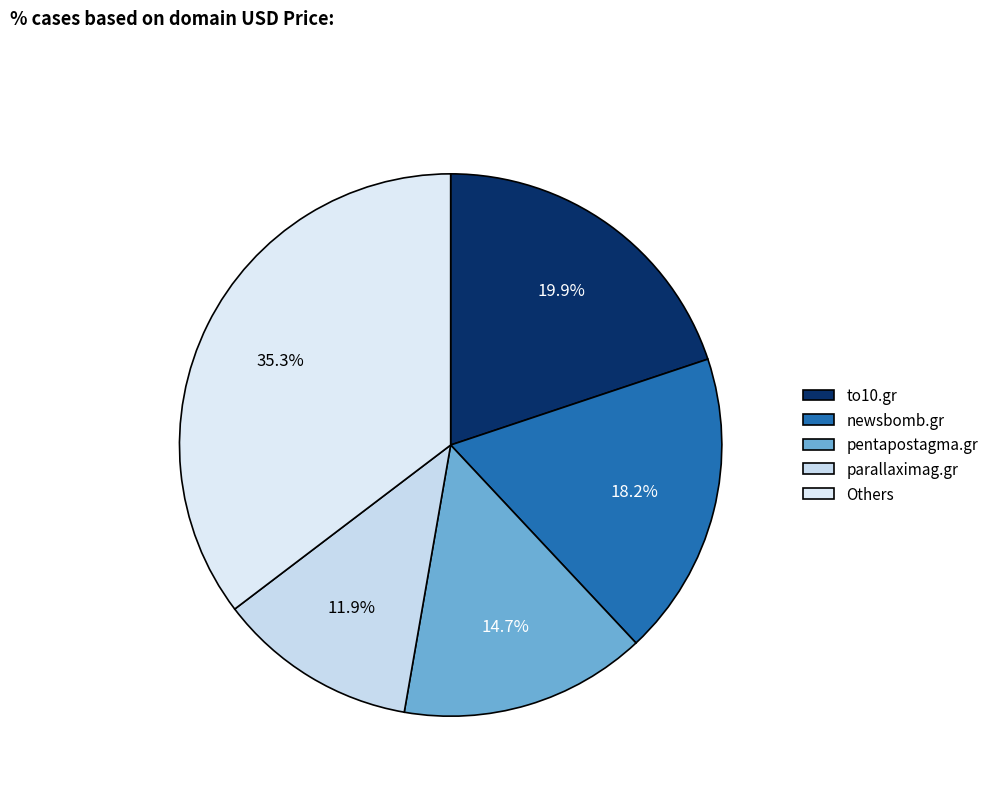

How many segments does this pie chart have?

5